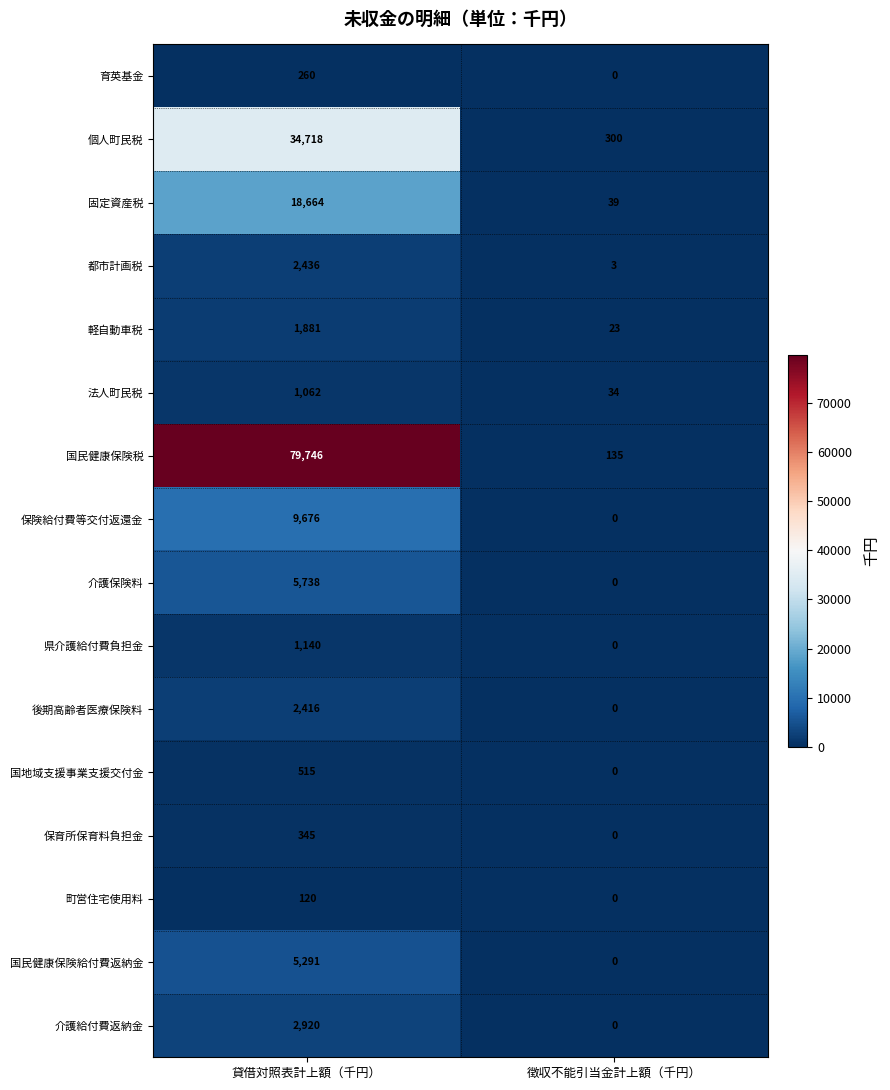

Count the number of data series in this chart.

16